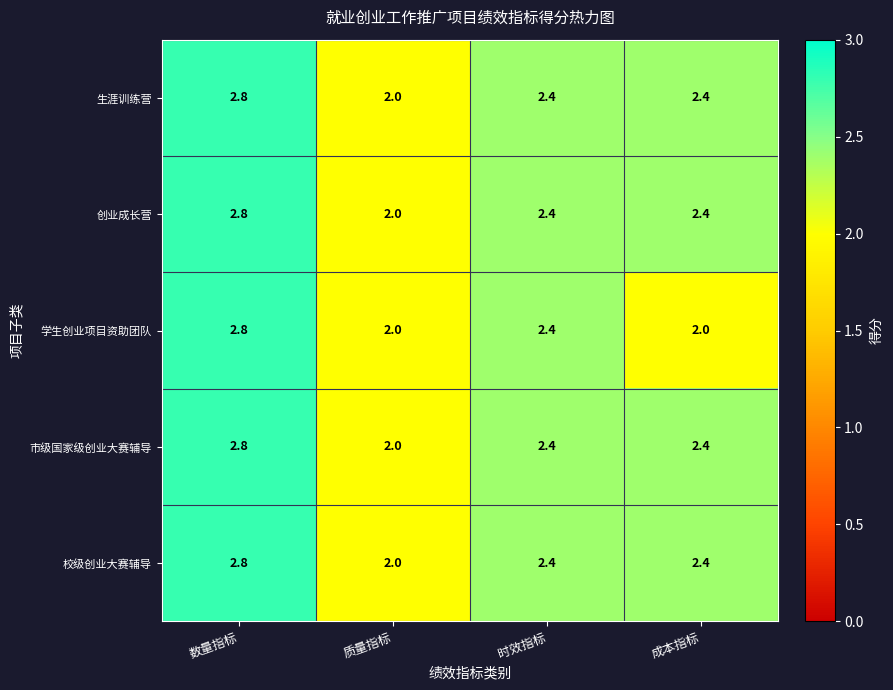

Is it true that 学生创业项目资助团队 equals 1.0 at 数量指标?

False